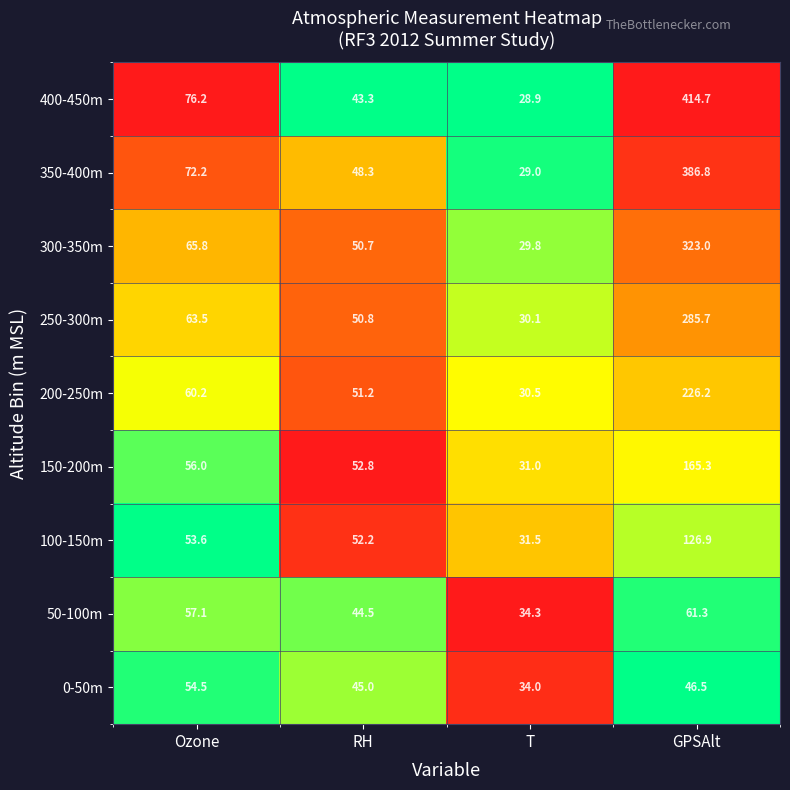

Is the value of 300-350m at RH greater than the value of 350-400m at Ozone?

No